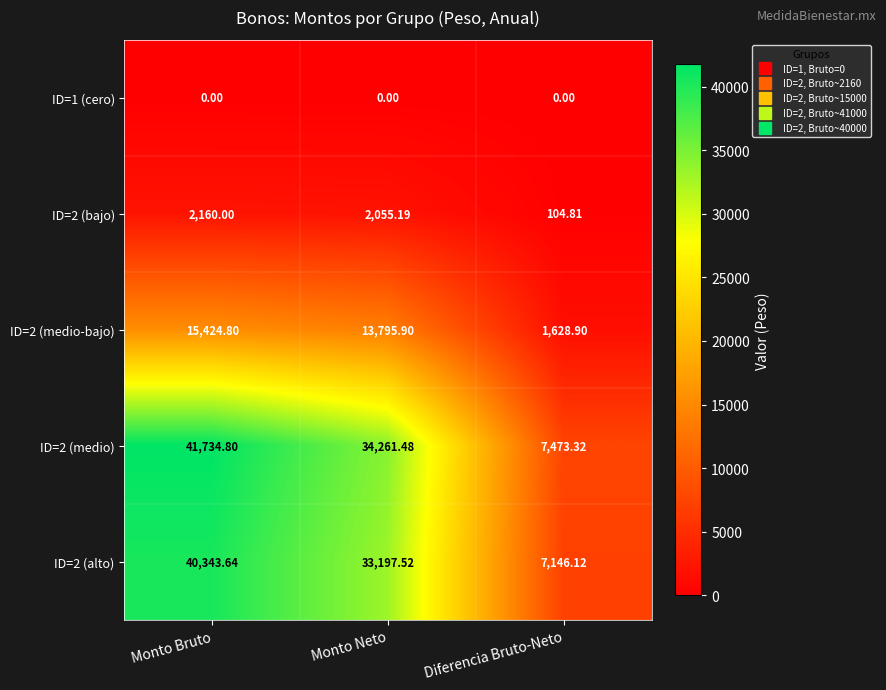

At how many categories does at least one series exceed 41657?

1